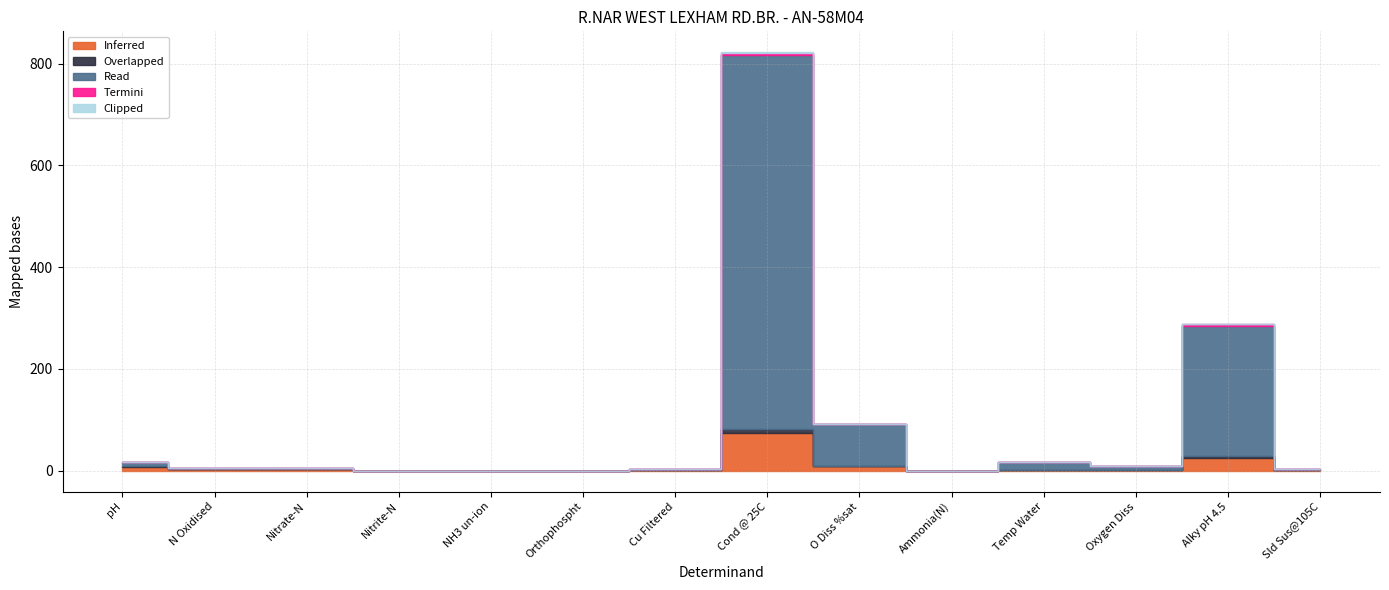

Does the chart display data point markers on the line(s)?

No